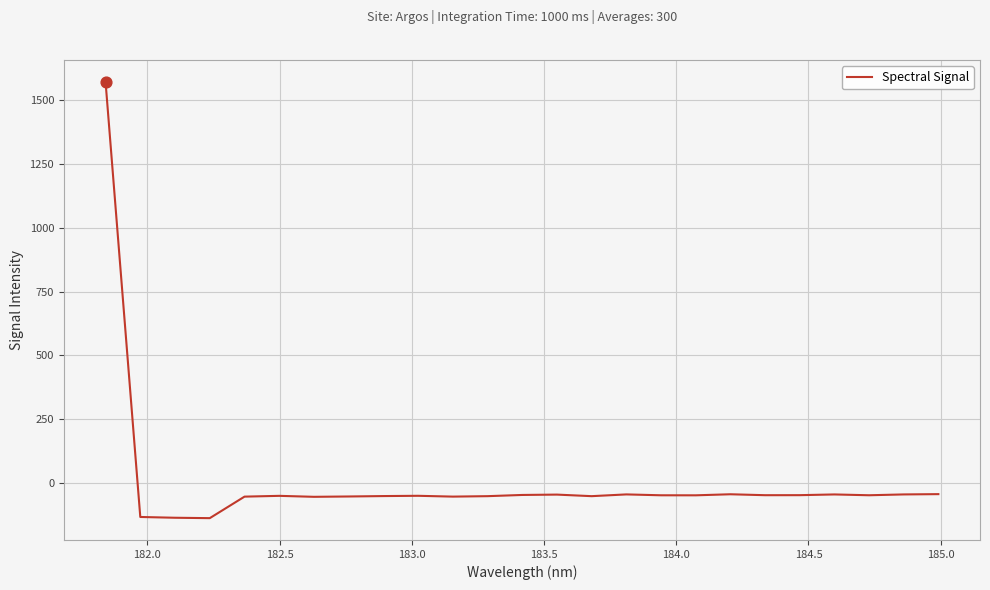

What is the greatest value displayed?

1572.3